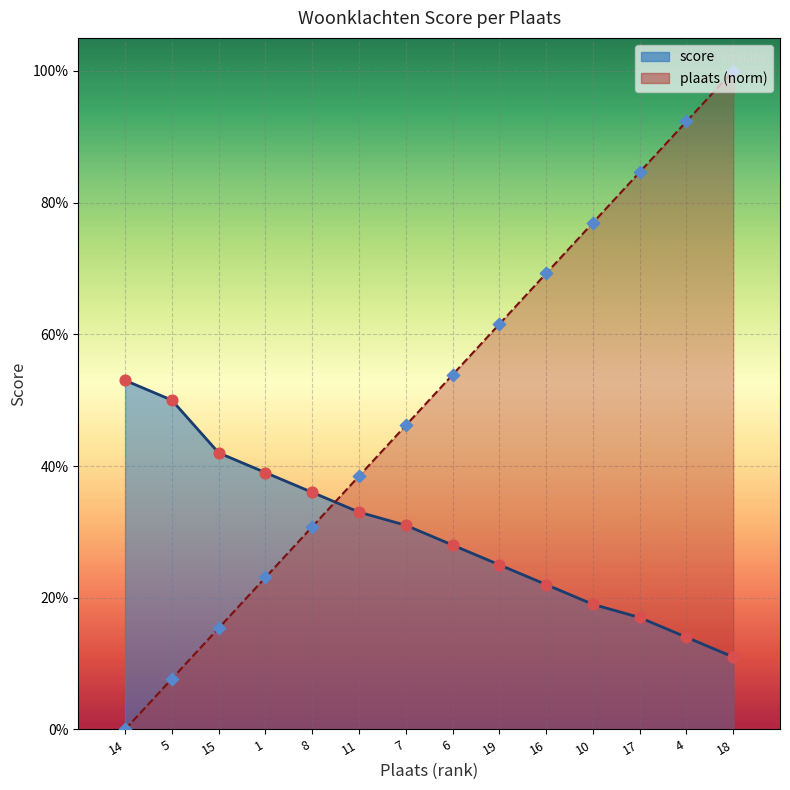

Which series has the widest spread of Y values?

plaats (norm line)